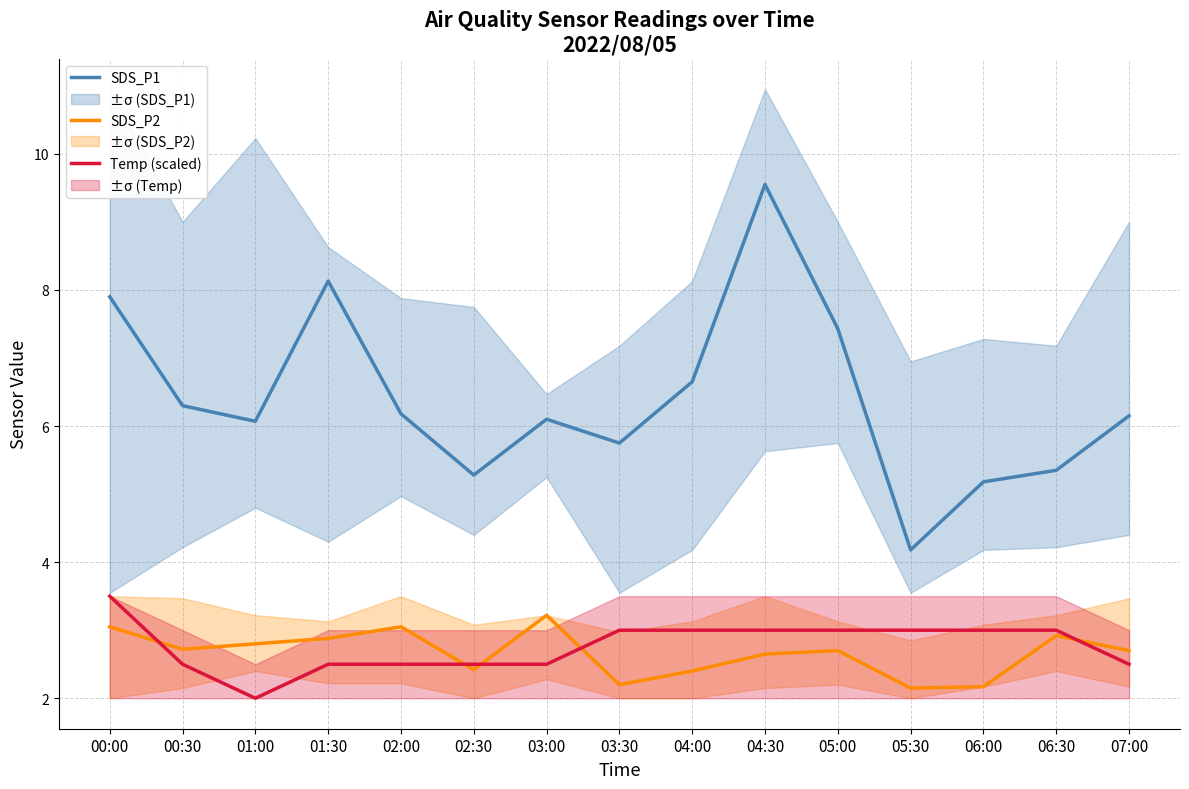

What is the label of the 4th point from the left?

01:30